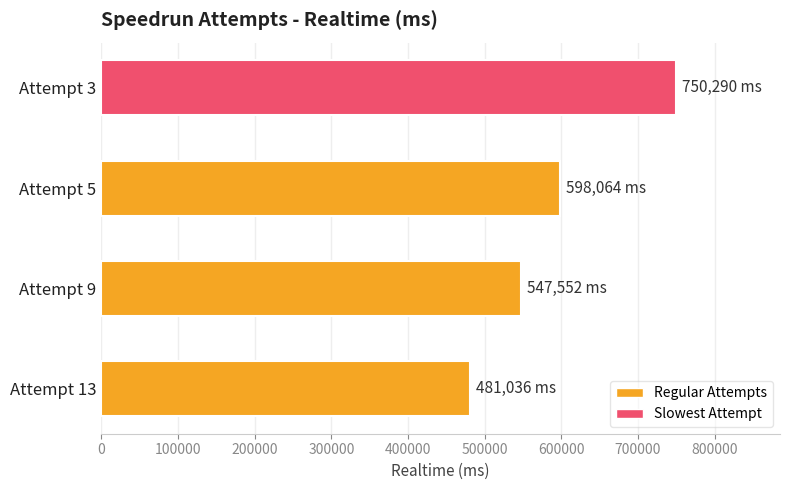

List the labels in order of value, largest first.

Attempt 3, Attempt 5, Attempt 9, Attempt 13